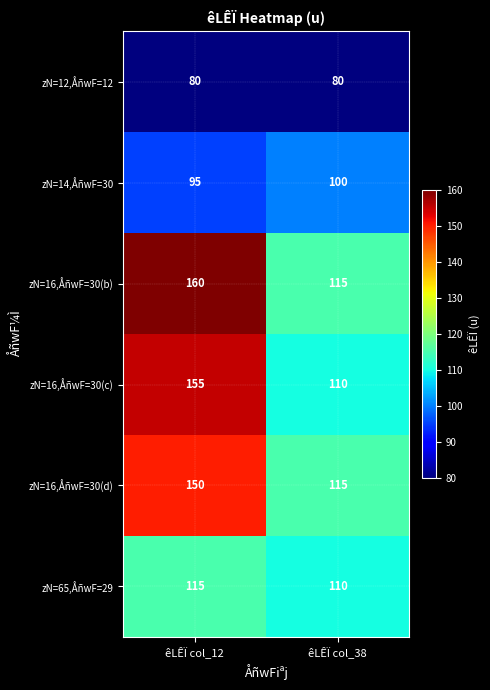

Which series has the largest total across all categories?

zN=16,ÅñwF=30(b)